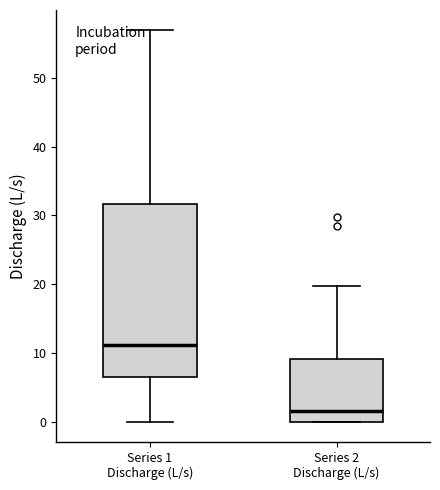

Which box is the tallest, from its lower edge to its upper edge?

Series 1 Discharge (L/s)